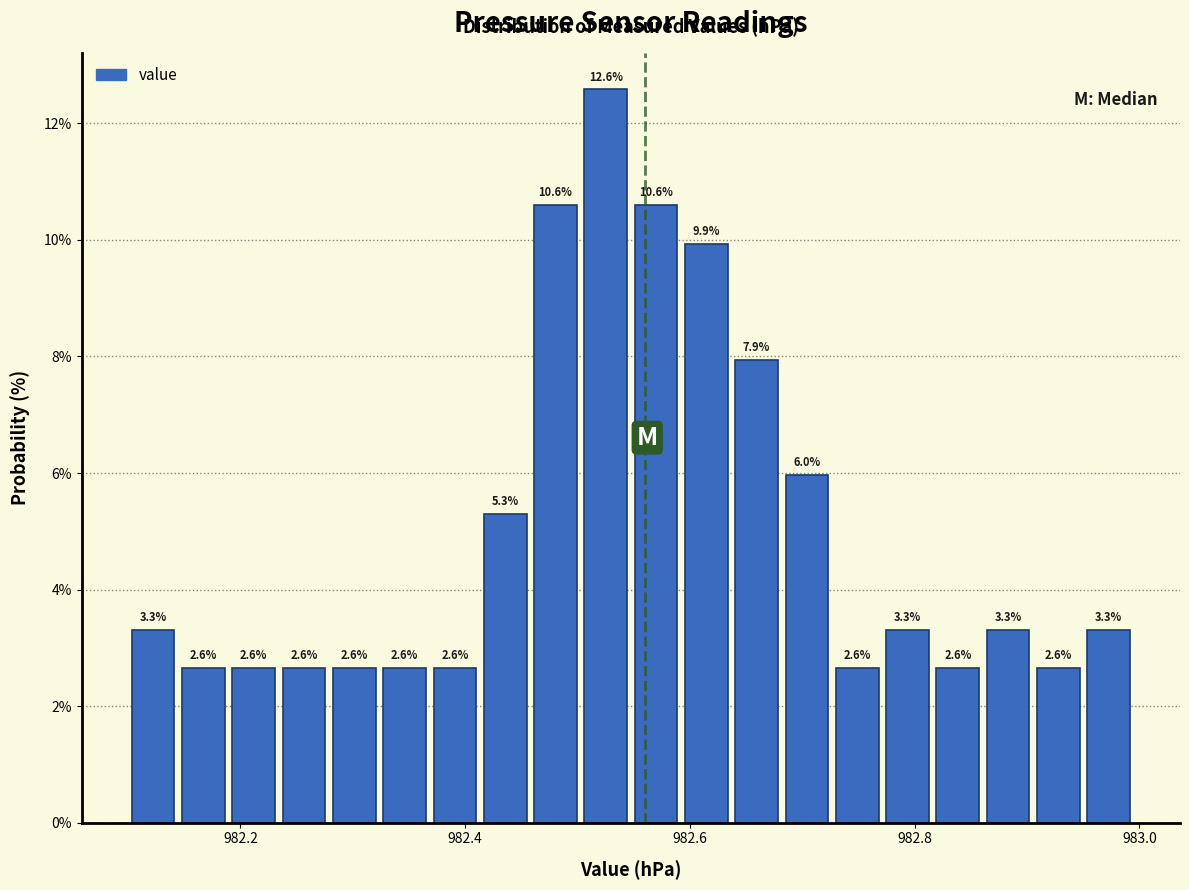

Read against the x-axis, roughly where is the centre of the tallest bar?

982.52